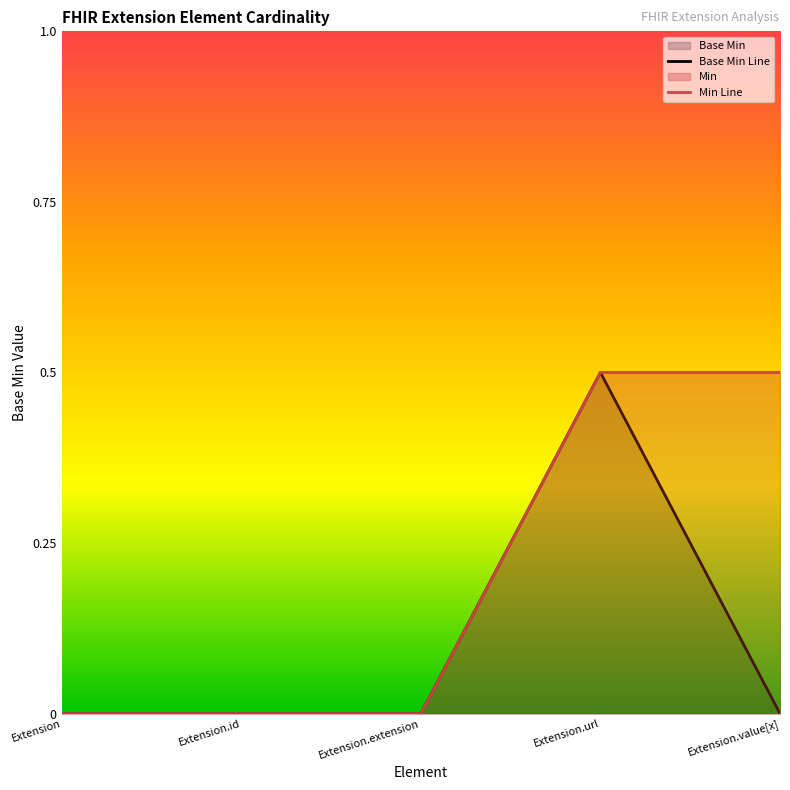

The value of Min Line at Extension.extension is 0.2. True or false?

False